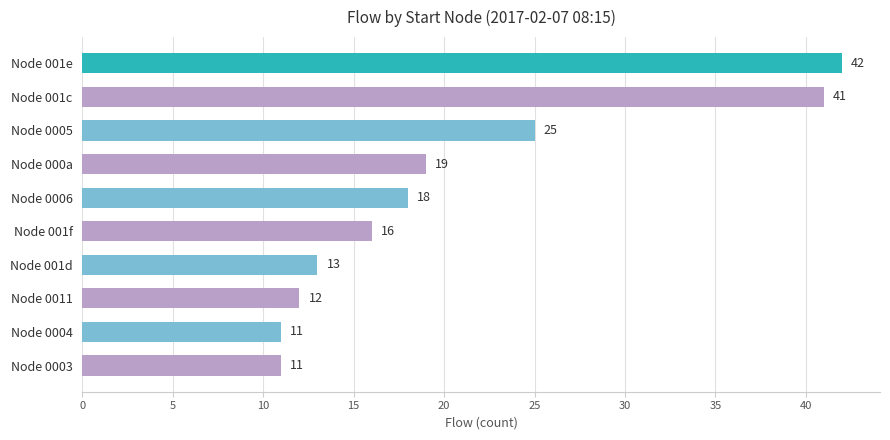

What position from the bottom is Node 0005?

8